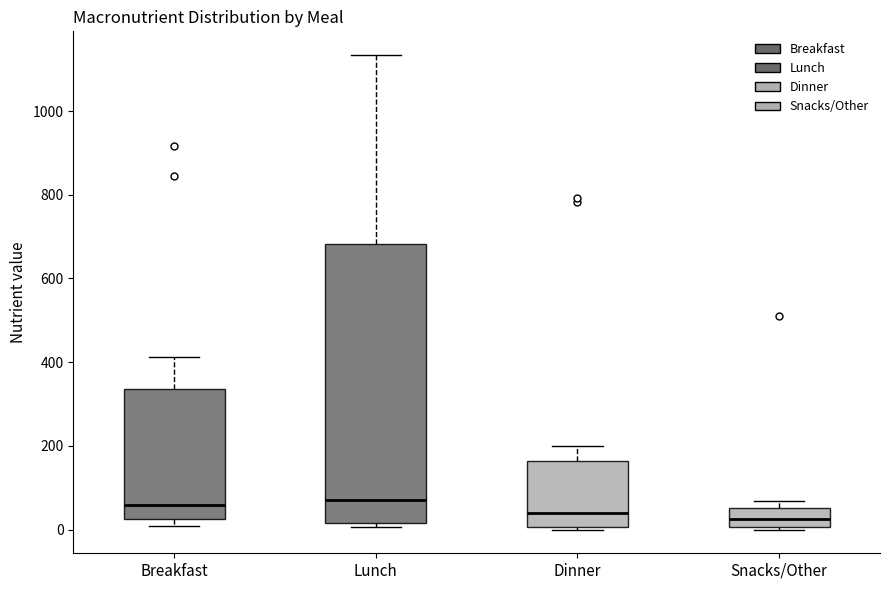

Reading left to right, transcribe this box plot: for each box, give where its median line is, the range the box spans, and where its two whiskers end, as read against the y-axis. The values are not printed on the chart, so give them approximately, as read against the axis.

Breakfast: median 60, box 20 to 340, whiskers 0 to 420
Lunch: median 80, box 20 to 680, whiskers 0 to 1140
Dinner: median 40, box 0 to 160, whiskers 0 to 200
Snacks/Other: median 20, box 0 to 60, whiskers 0 to 60 (just above the box's upper edge)